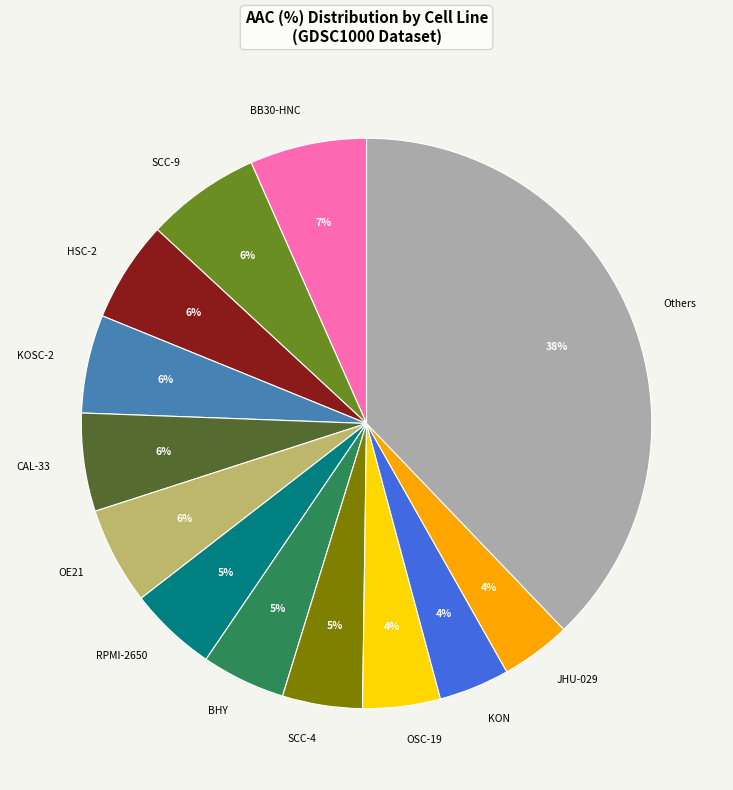

Between SCC-4 and SCC-9, which is larger?

SCC-9